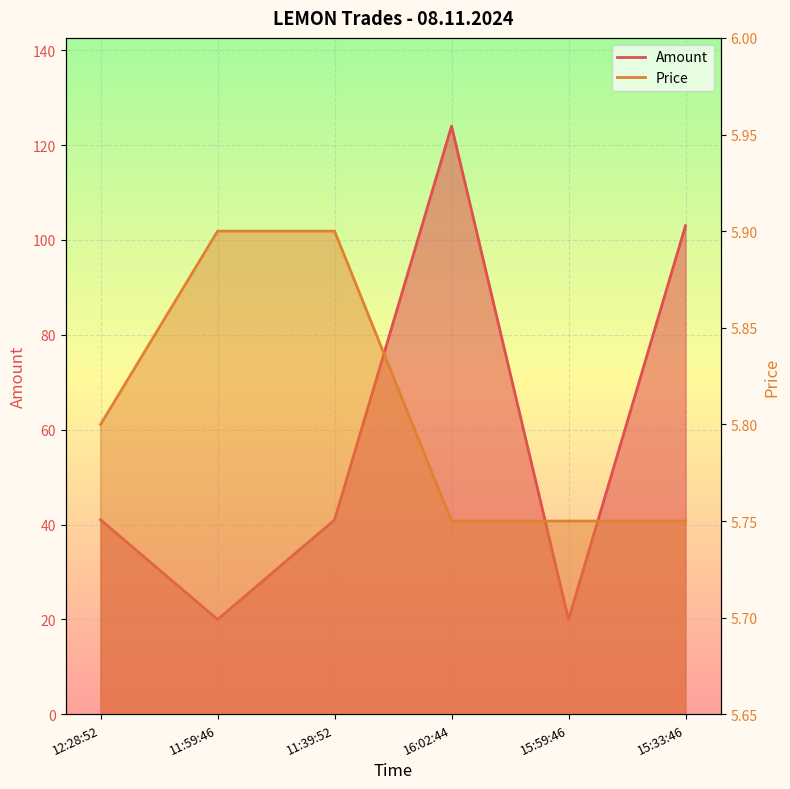

What is the label of the 6th point from the right?

12:28:52